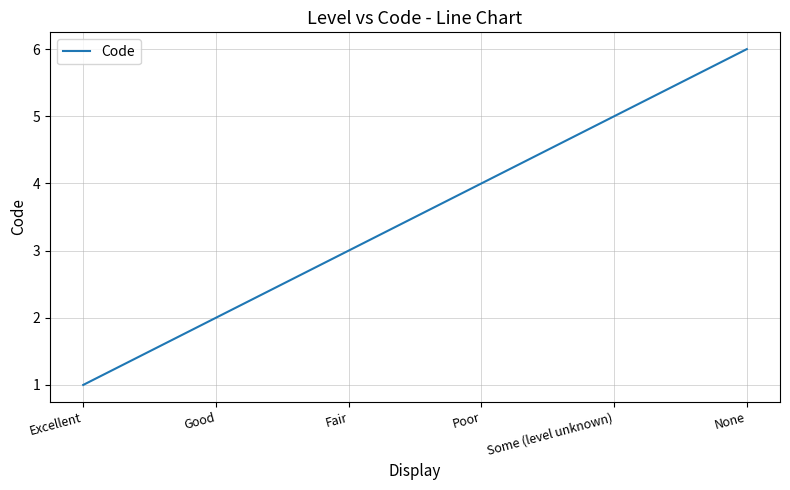

What is the sum of the values at None and Good?

8